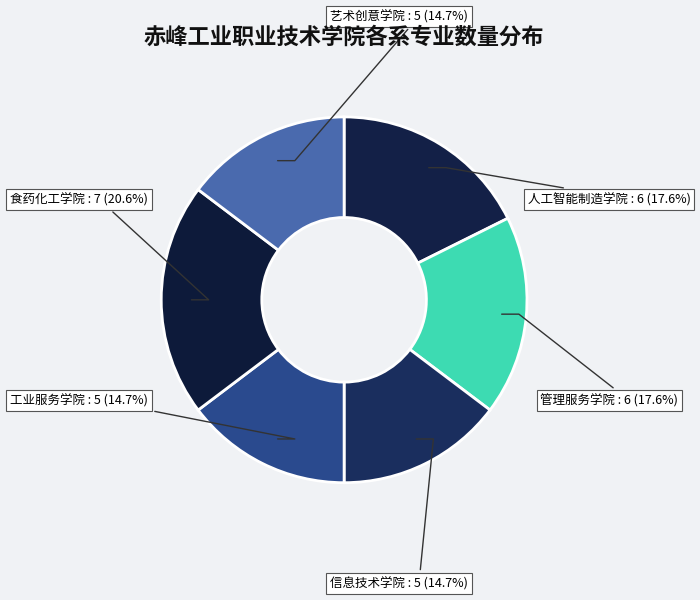

Which slice is the largest?

食药化工学院